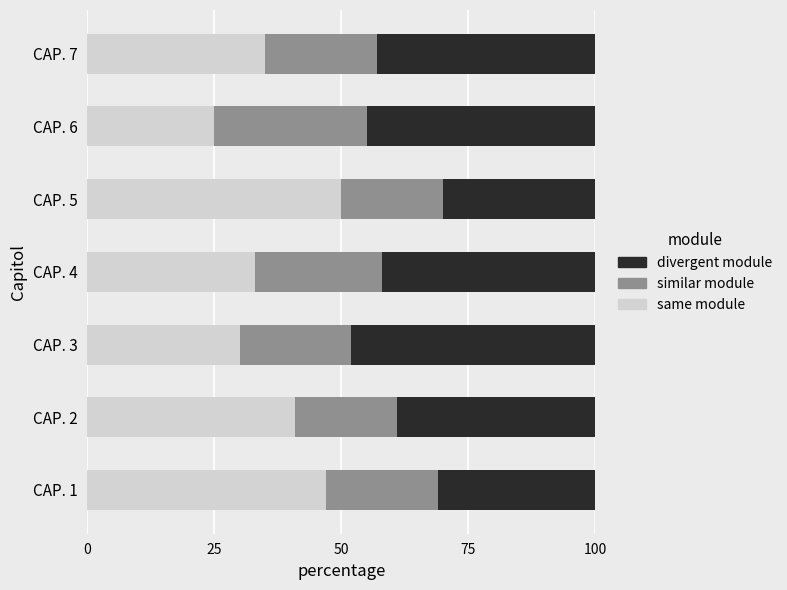

Which category has the highest value in the same module series?

CAP. 5